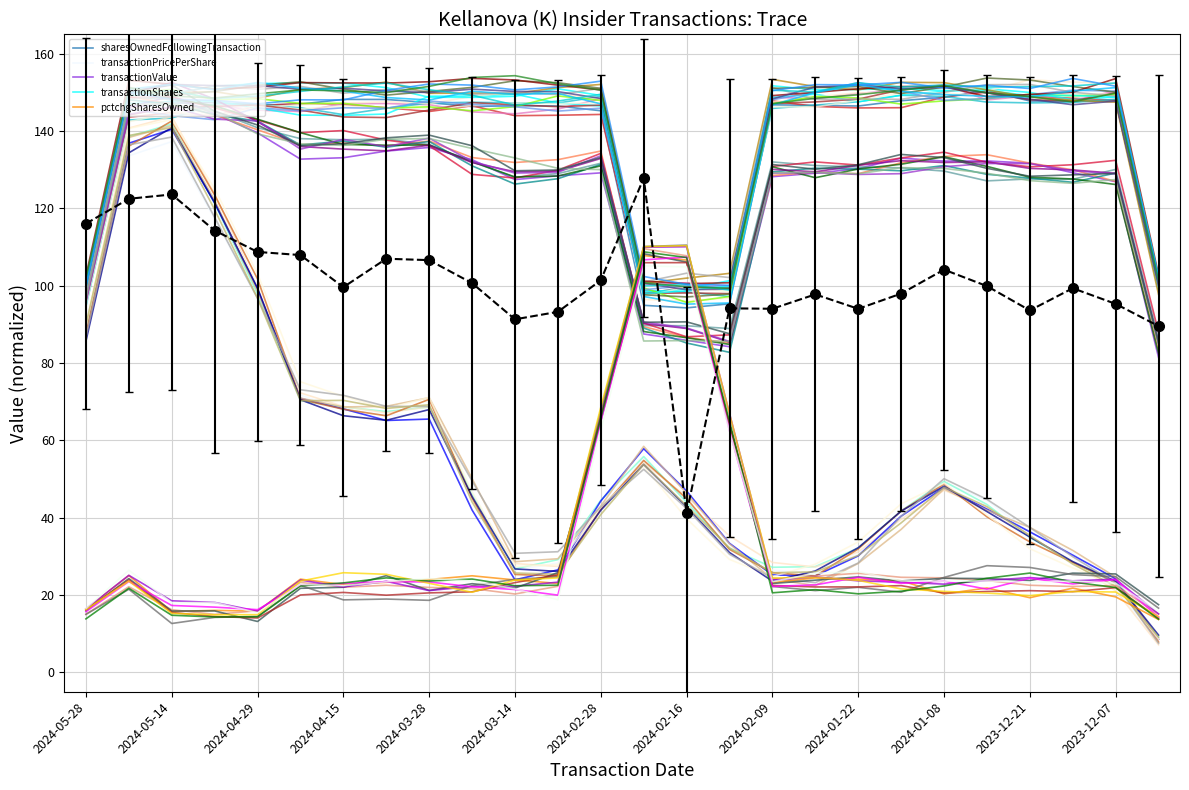

How many data points in transactionValue are less than 131?

13